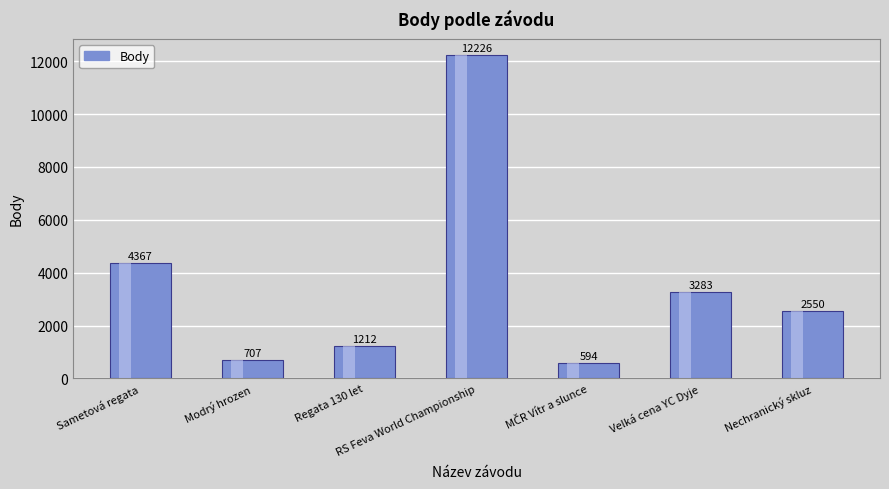

Where does the data first go above 2550?

Sametová regata